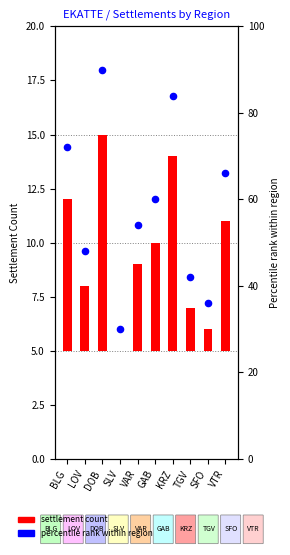

At how many categories does at least one series exceed 28?

10